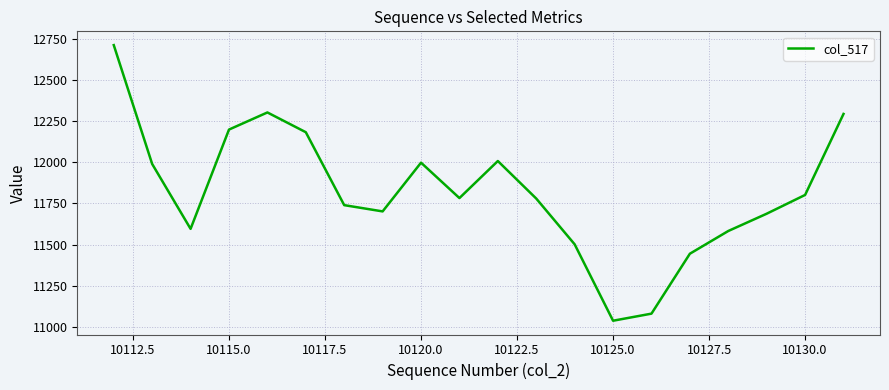

What is the minimum value shown in the chart?

11038